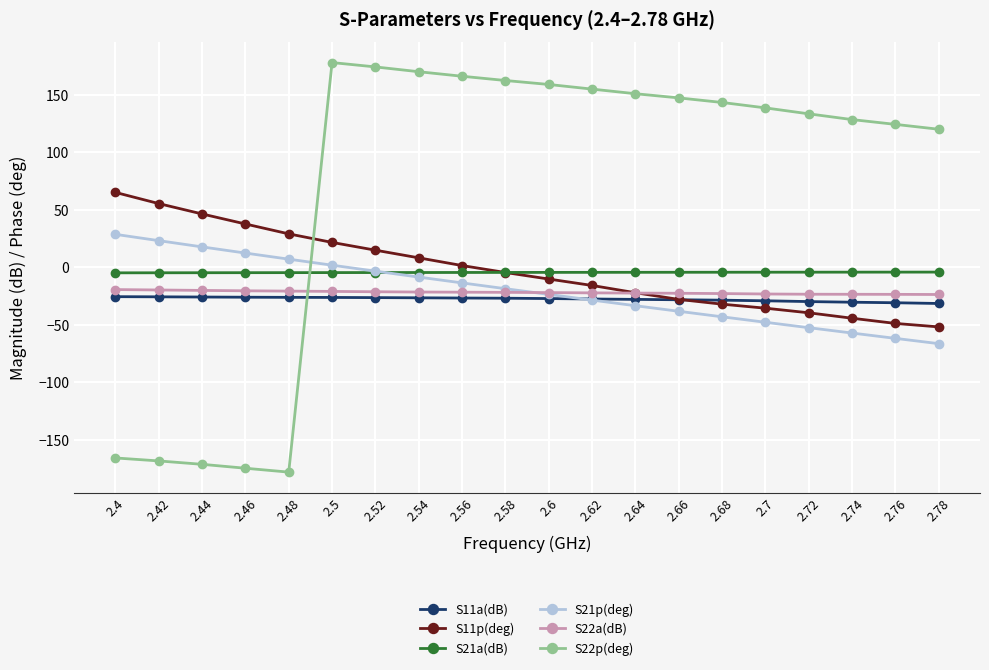

How many data points in S21p(deg) are above -18?

9